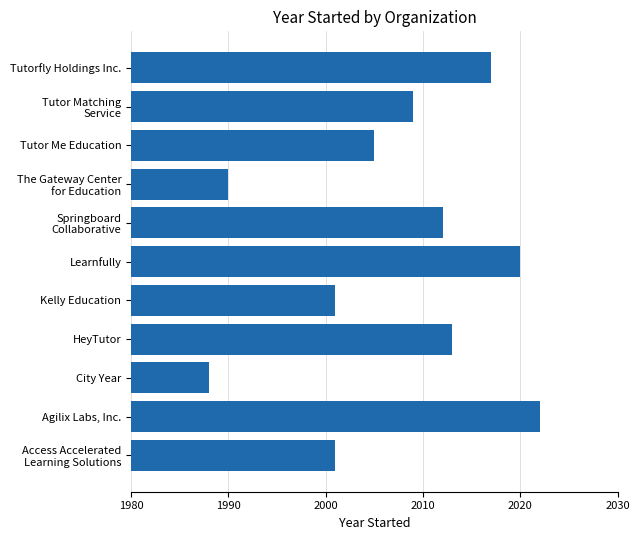

Where is the data nearest to the value 2005?

Tutor Me Education